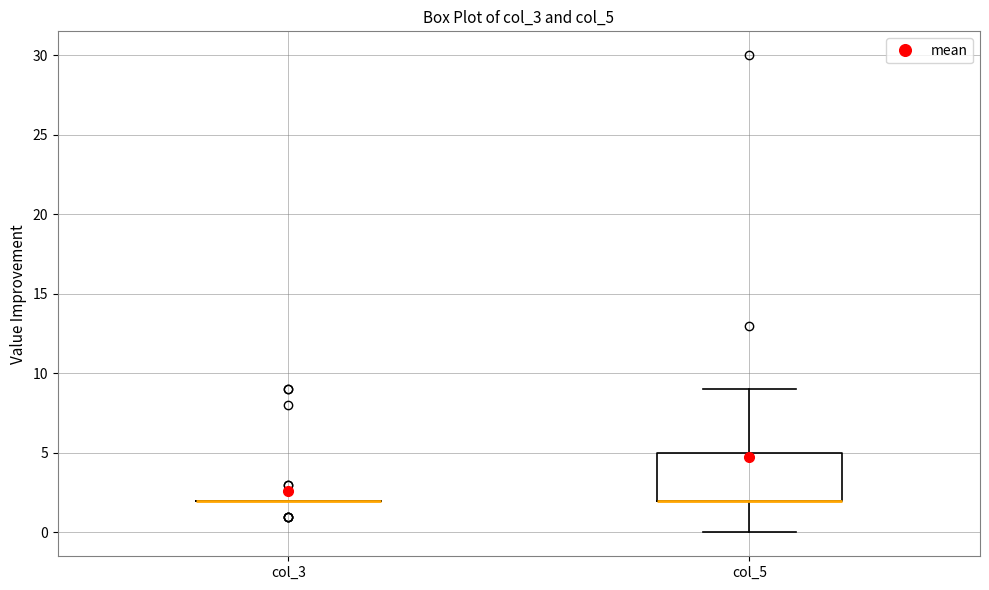

Comparing the boxes themselves (not the whiskers), which one is the tallest?

col_5